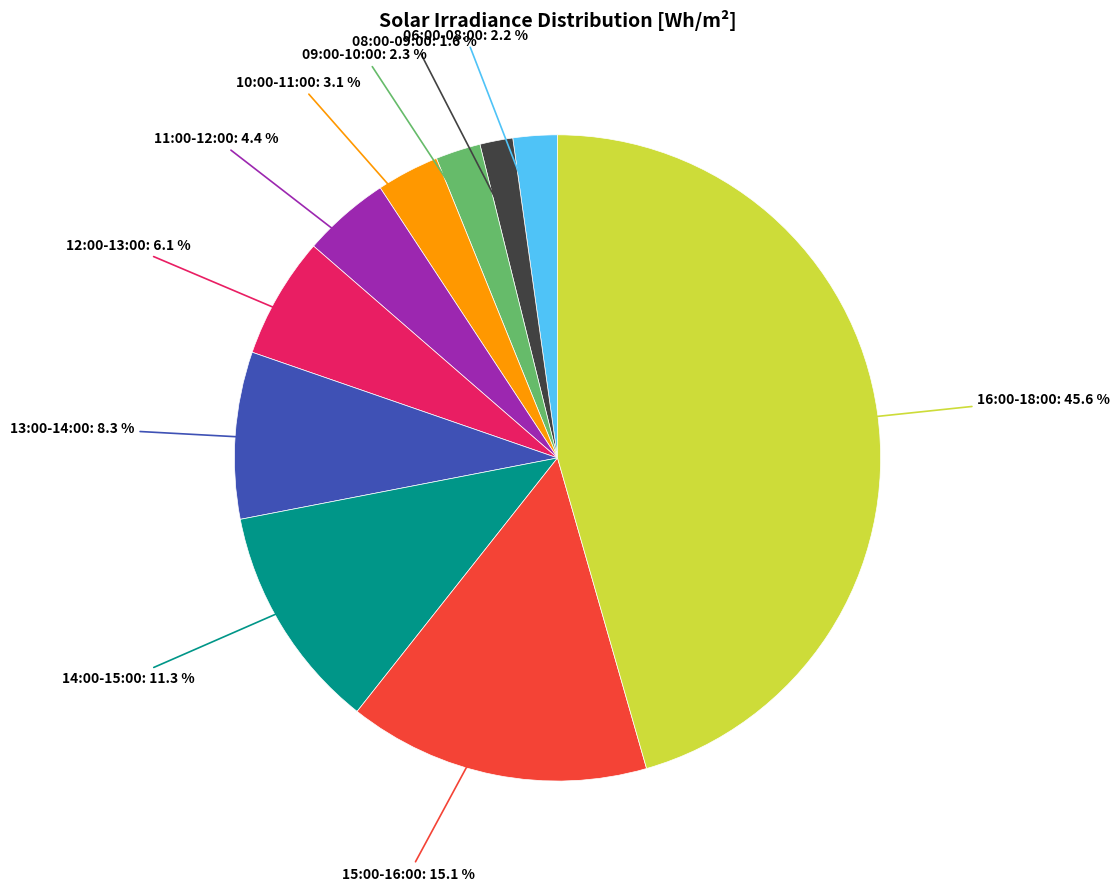

Does any single category account for the majority?

No